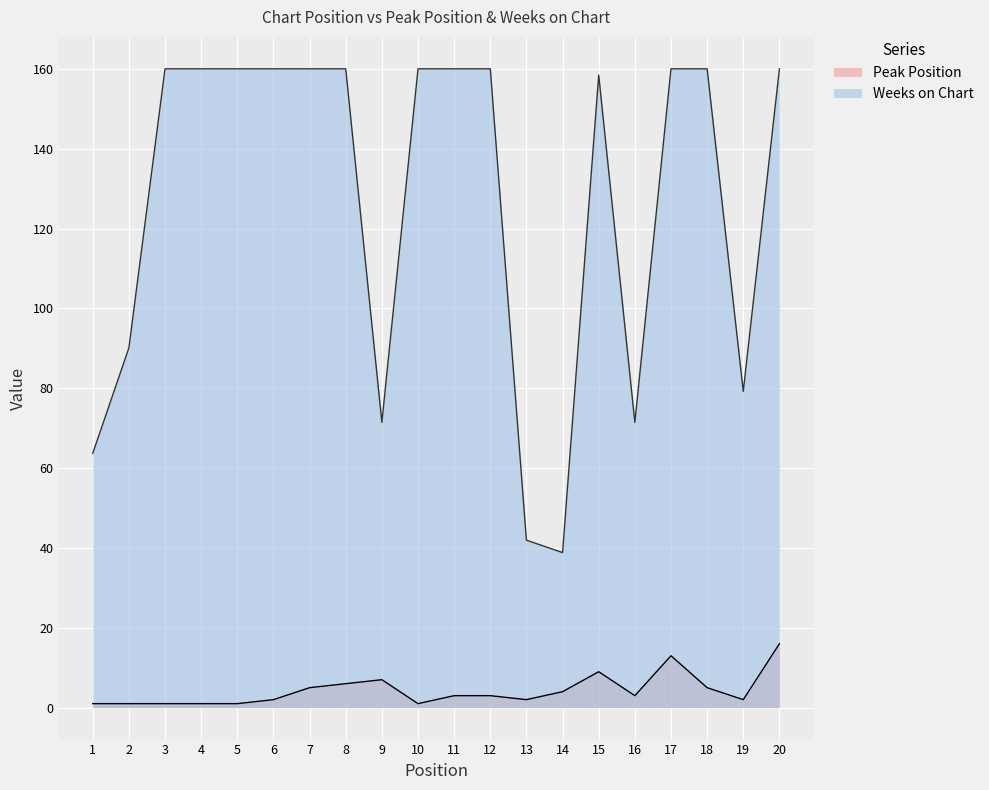

How many lines are shown in the chart?

2